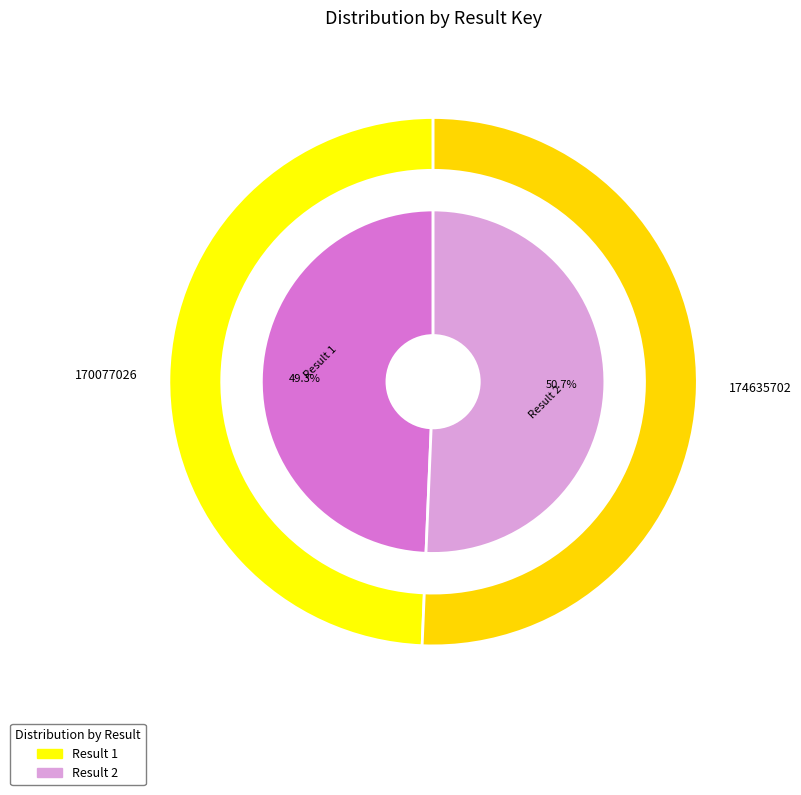

To the nearest percent, what is the difference between the largest and smallest slice percentages?

1%